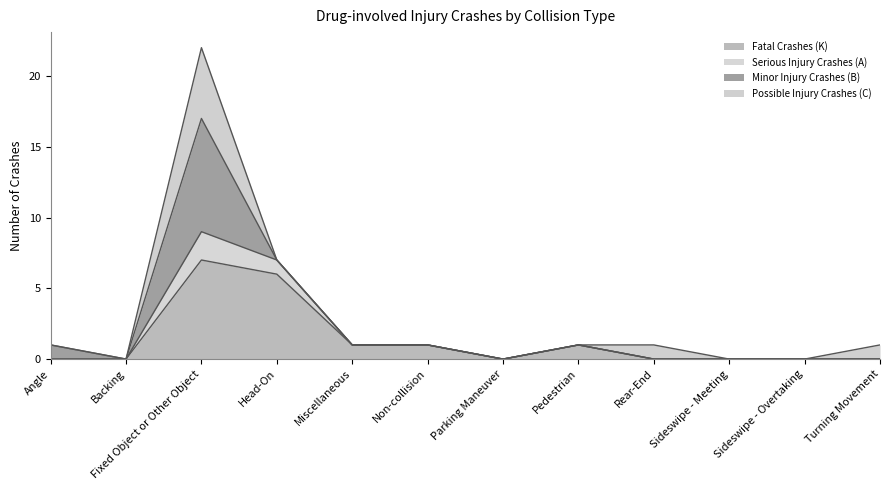

List the labels in order of Fatal Crashes (K) value, smallest first.

Angle, Backing, Parking Maneuver, Rear-End, Sideswipe - Meeting, Sideswipe - Overtaking, Turning Movement, Miscellaneous, Non-collision, Pedestrian, Head-On, Fixed Object or Other Object